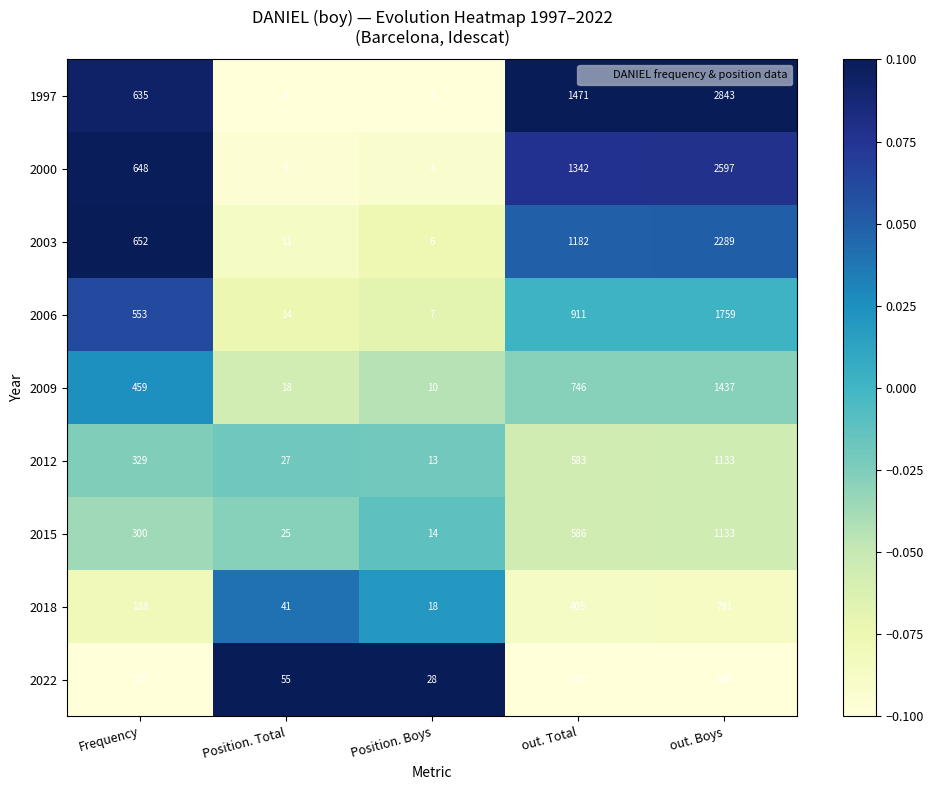

List the labels in order of 2022 value, smallest first.

Position. Boys, Position. Total, Frequency, out. Total, out. Boys